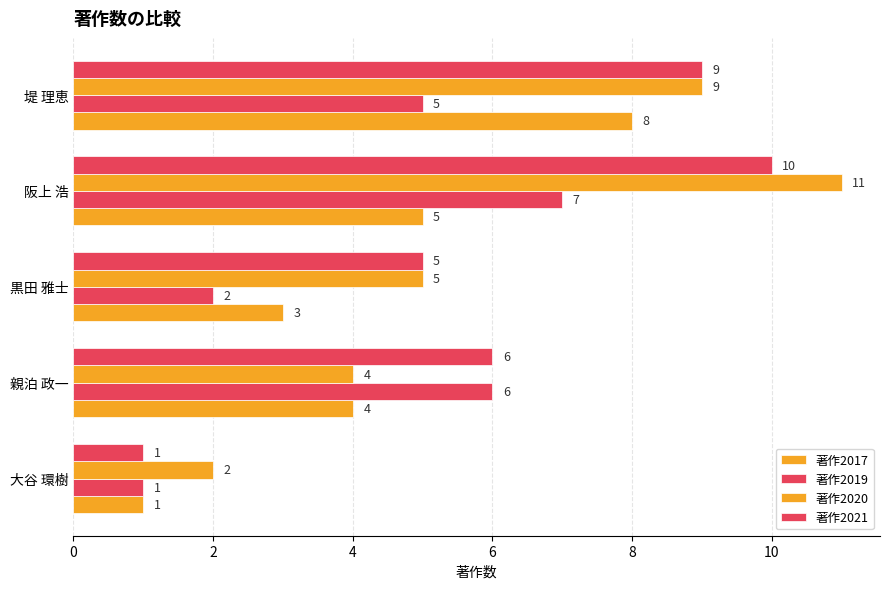

What is the maximum value shown in the chart?

11